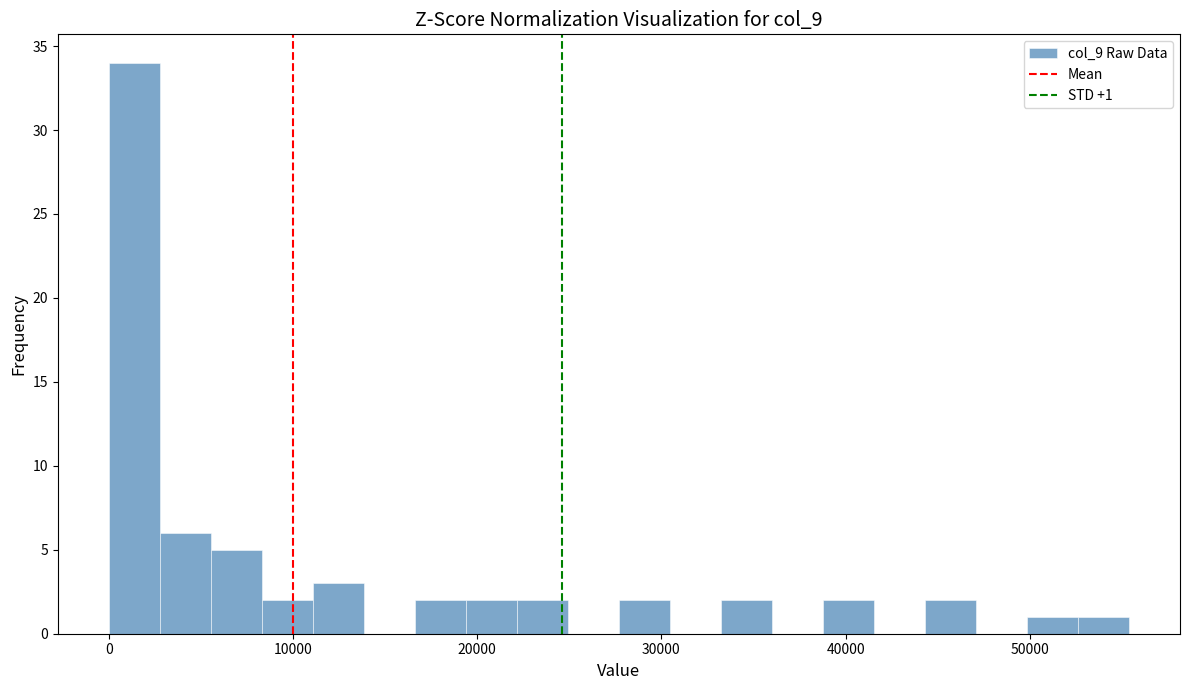

Read against the x-axis, roughly where is the centre of the tallest bar?

1000